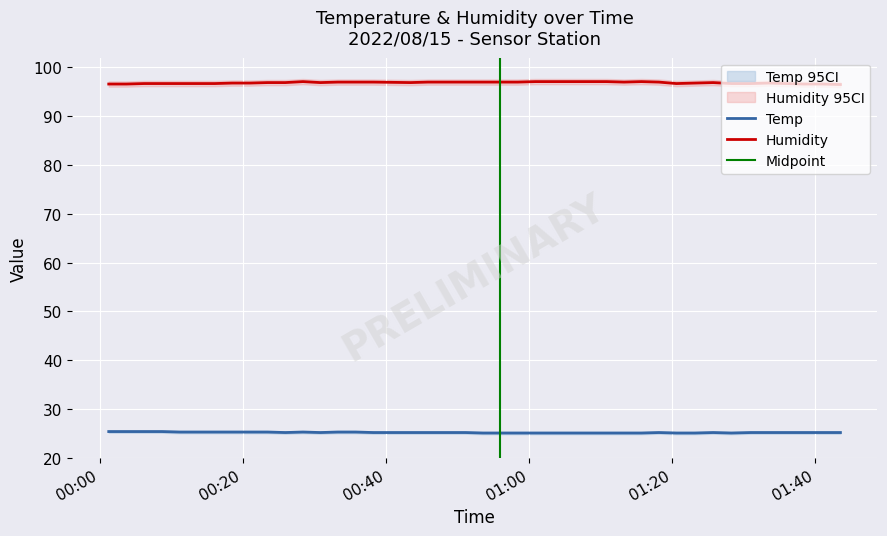

What is the difference between the maximum and minimum values in the Humidity series?

0.6